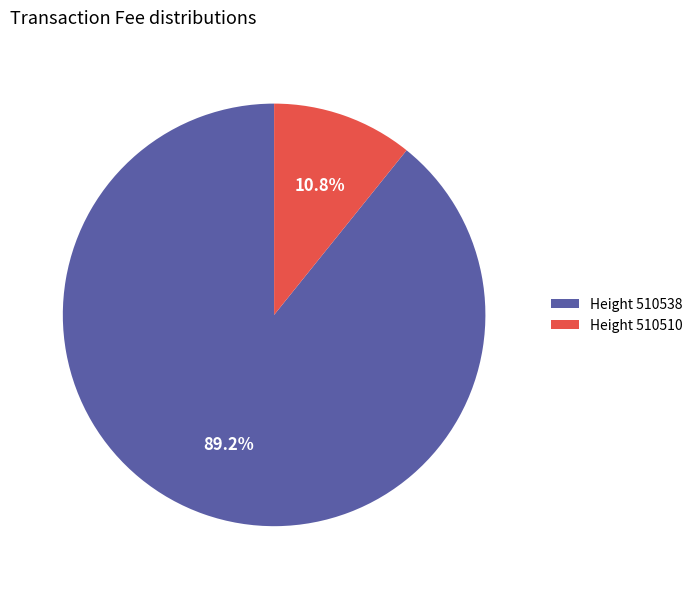

Combined, do Height 510510 and Height 510538 account for over 50%?

Yes